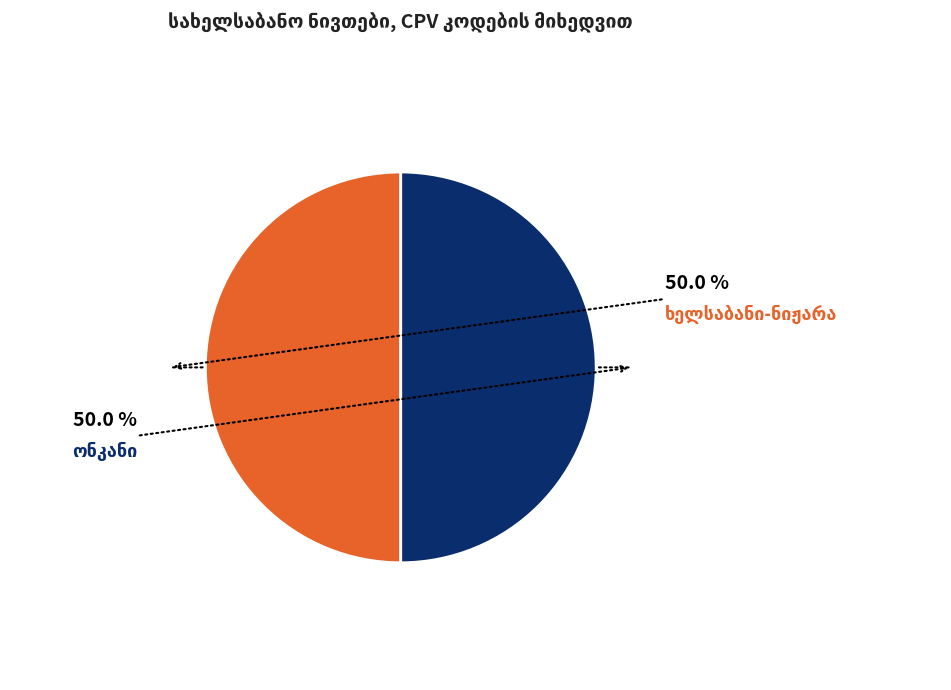

Rank the categories by value from lowest to highest.

ონკანი, ხელსაბანი-ნიჟარა